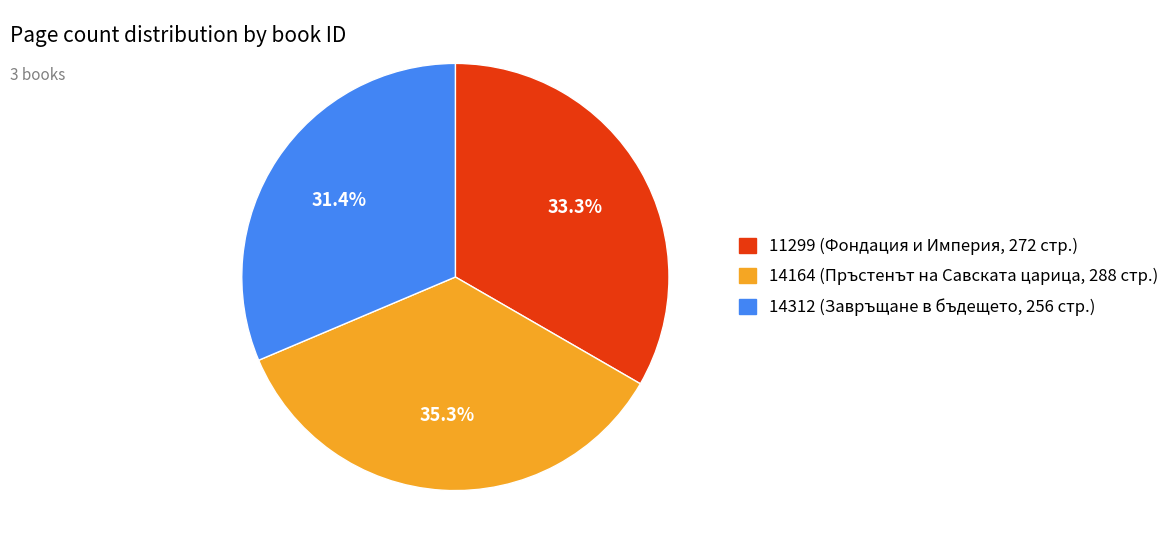

What is the smallest slice in the pie chart?

14312